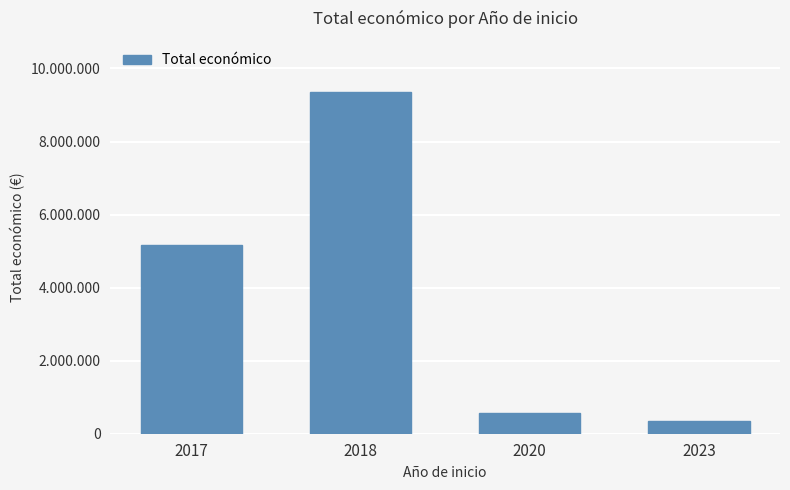

What is the difference between the maximum and minimum values?

9003387